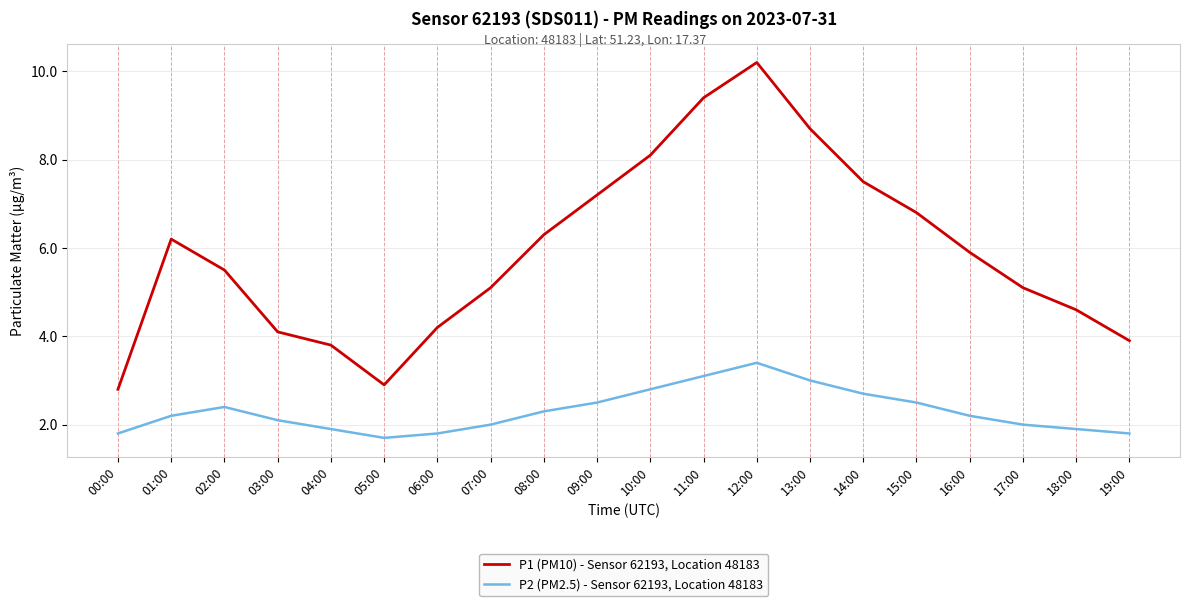

Does the chart have visible grid lines?

Yes